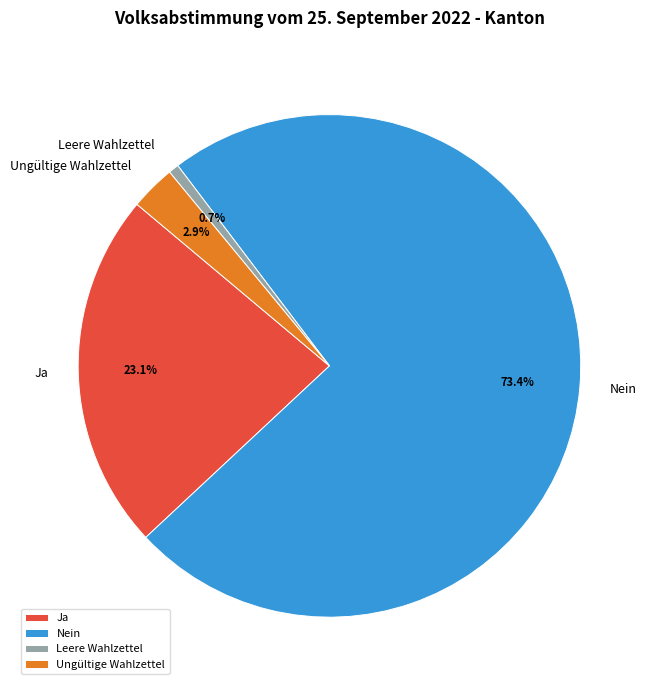

Is it true that Ja is 18% of the pie?

False